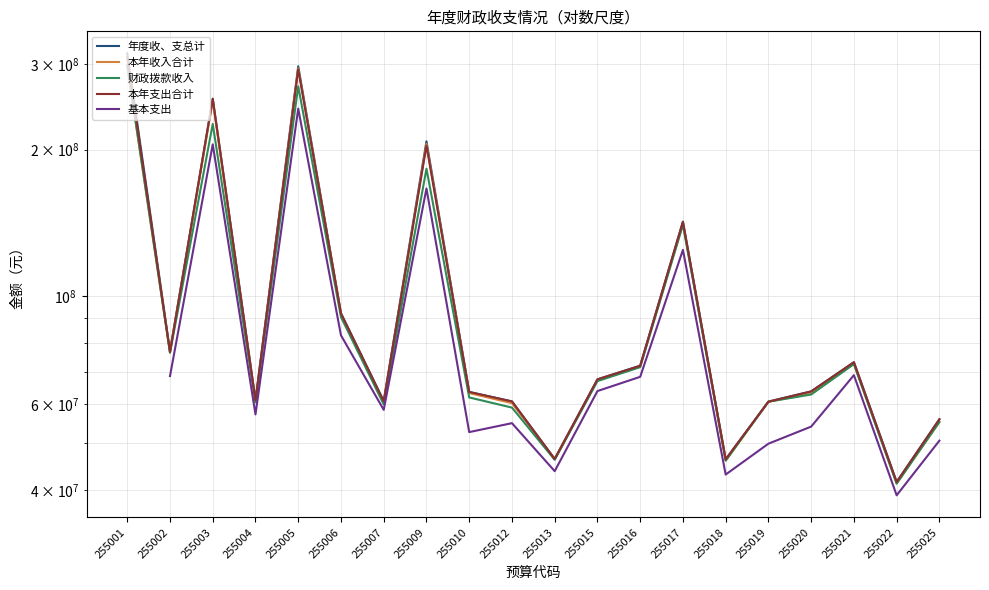

Count the 基本支出 values in the range 49769948 to 83095324.

11